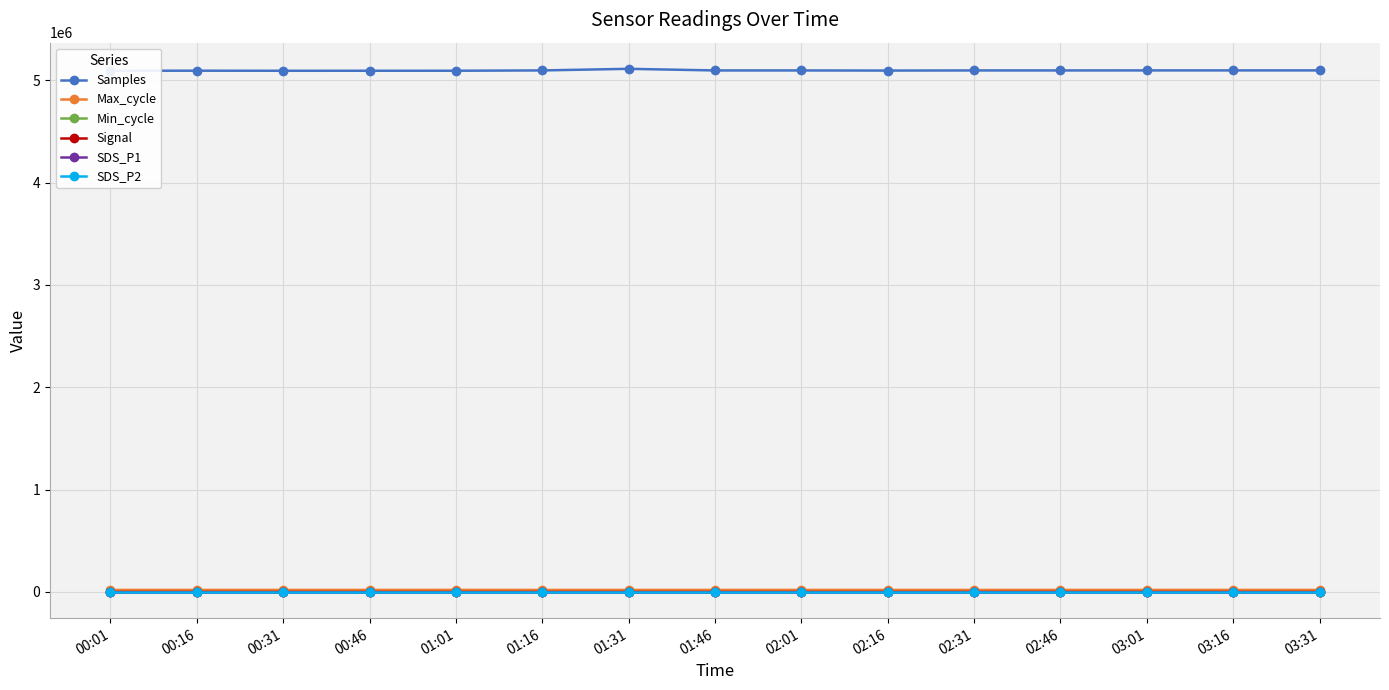

Does the chart have visible grid lines?

Yes